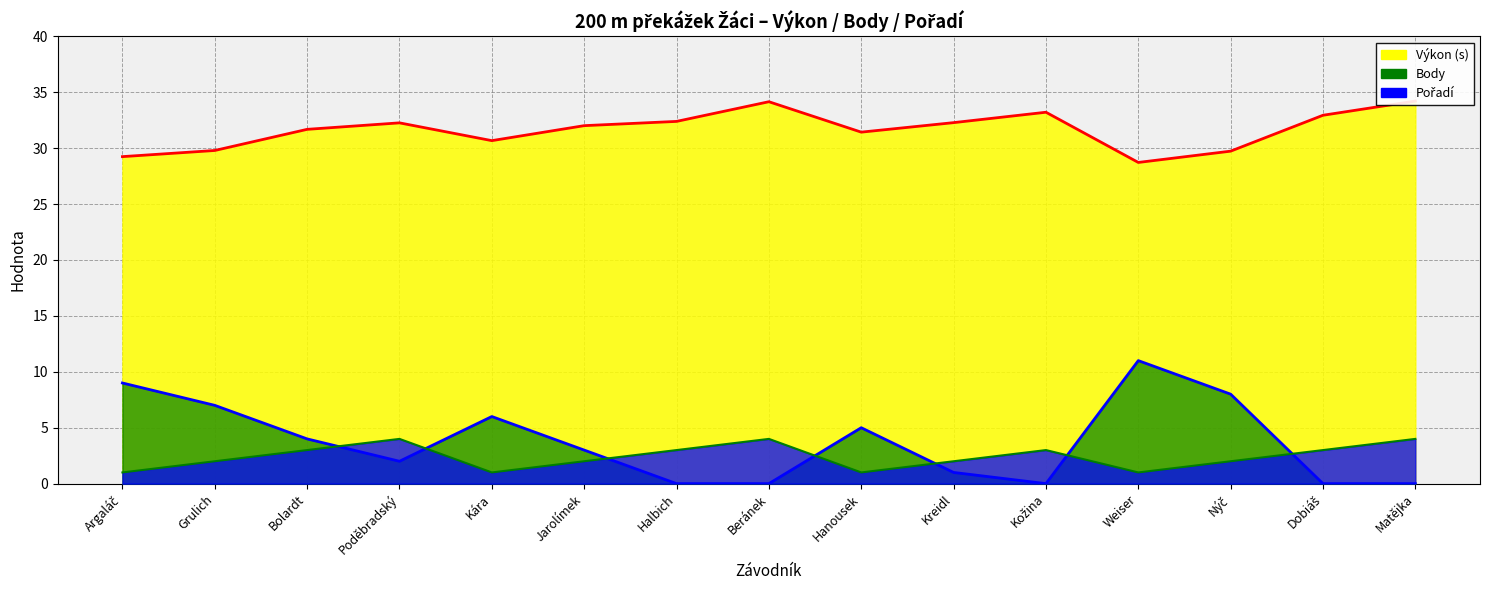

What is the highest value of the Výkon series?

34.2